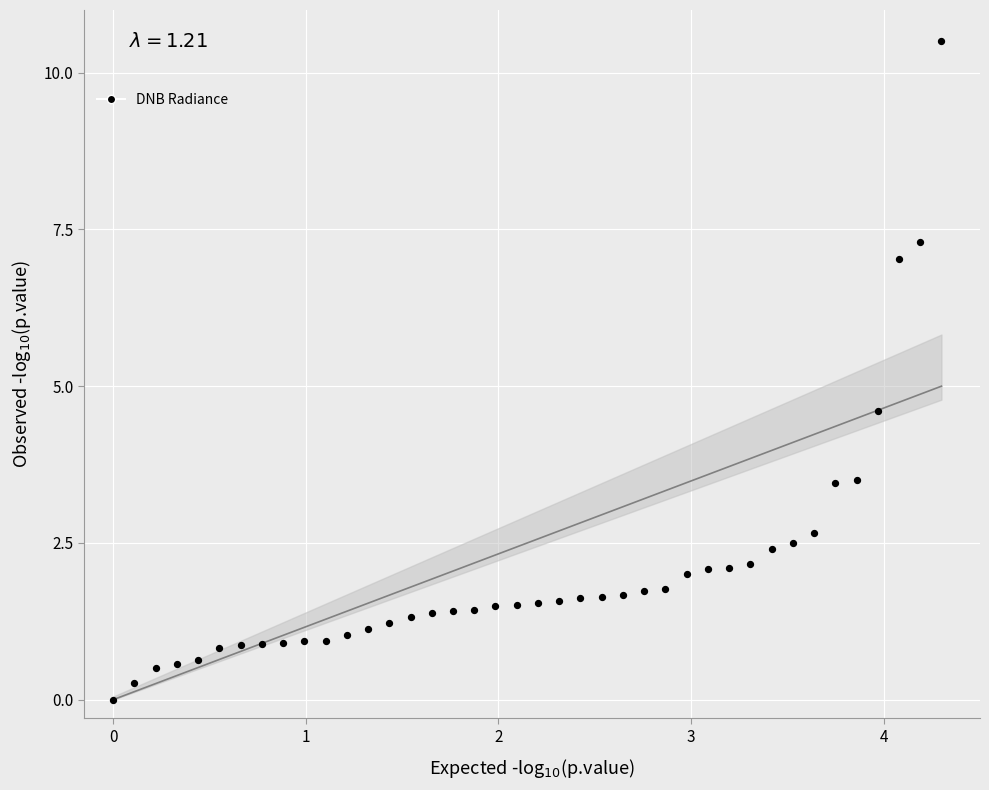

What is the range of X values (max minus min)?

4.3